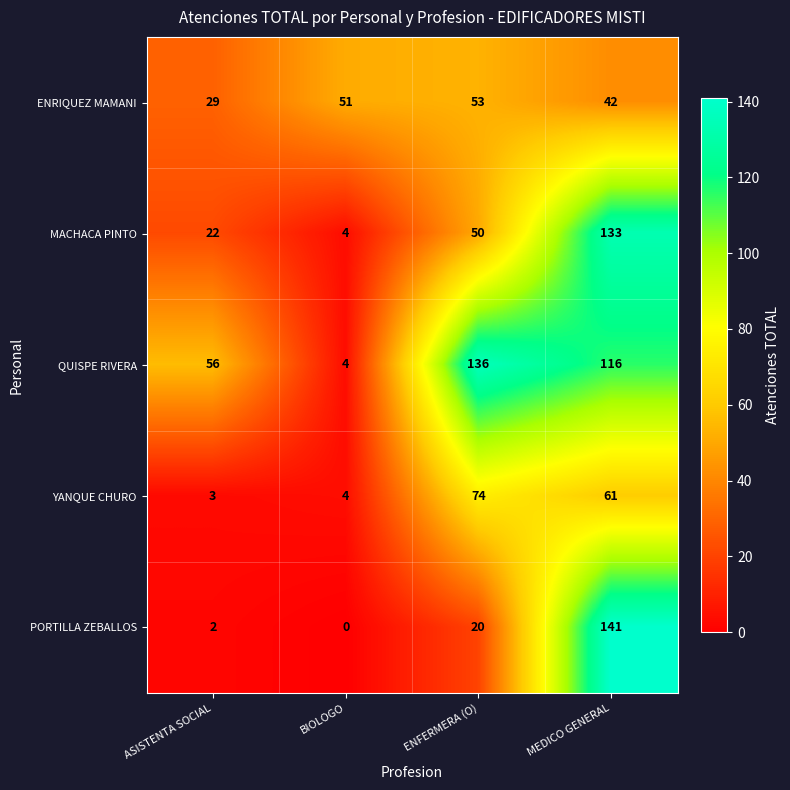

What is the difference between the highest and lowest values at ASISTENTA SOCIAL?

54